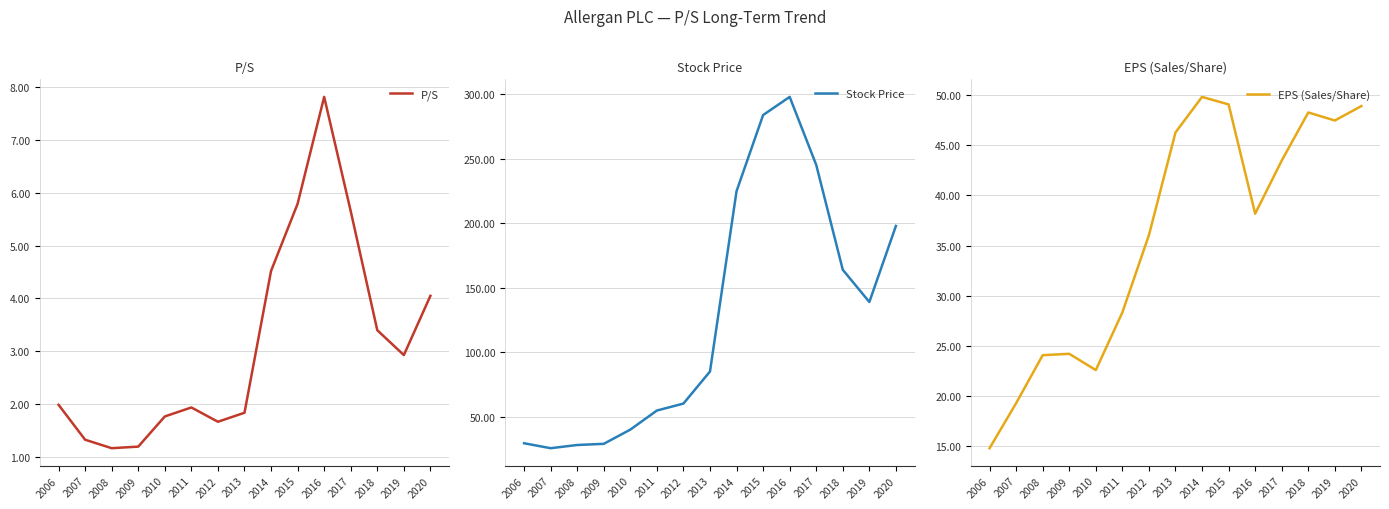

What are all the series names shown in the legend?

P/S, Stock Price, EPS (Sales/Share)